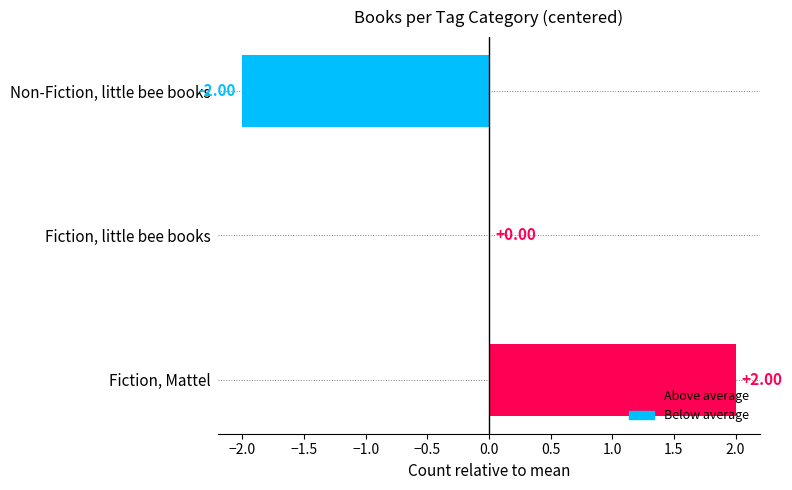

Which category has the highest value across all series?

Fiction, Mattel